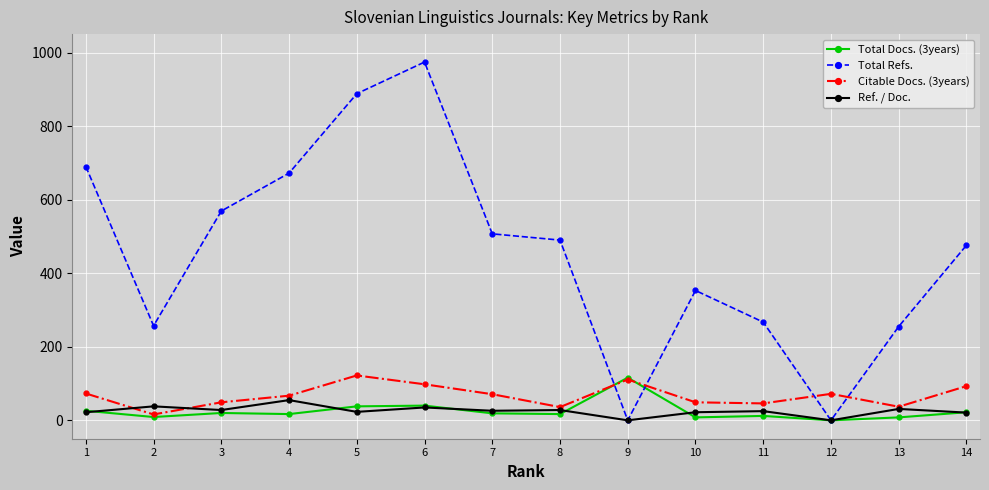

True or false: Ref. / Doc. and Citable Docs. (3years) cross at least once.

True